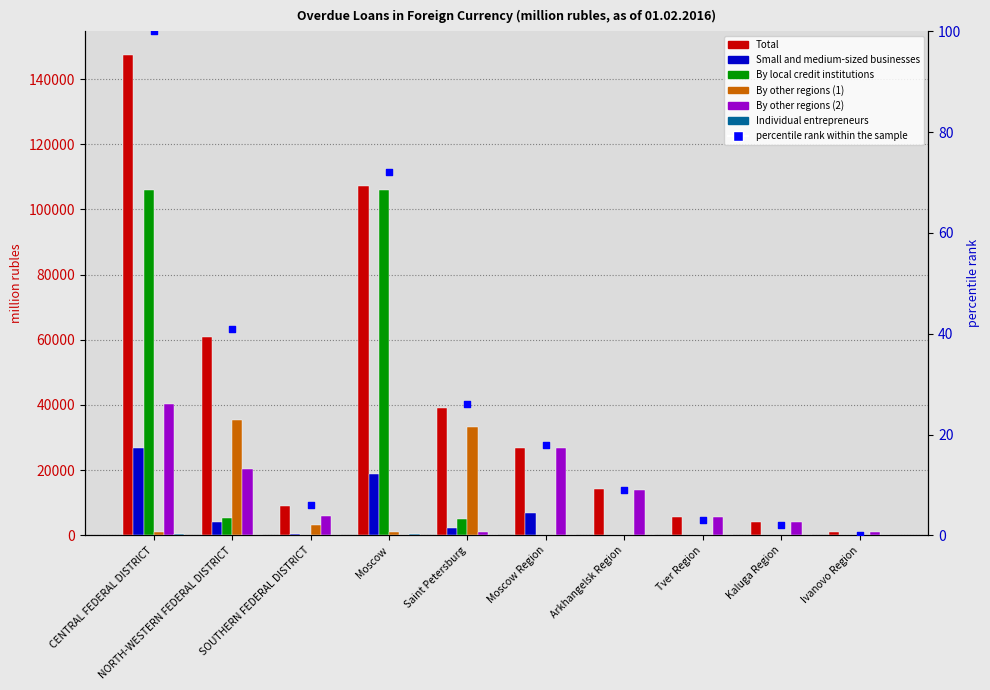

Which series has the widest spread of Y values?

Total